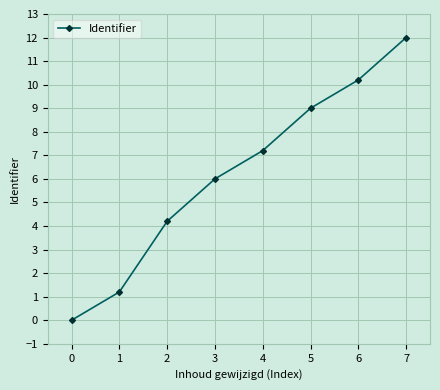

List the labels in order of value, largest first.

7, 6, 5, 4, 3, 2, 1, 0